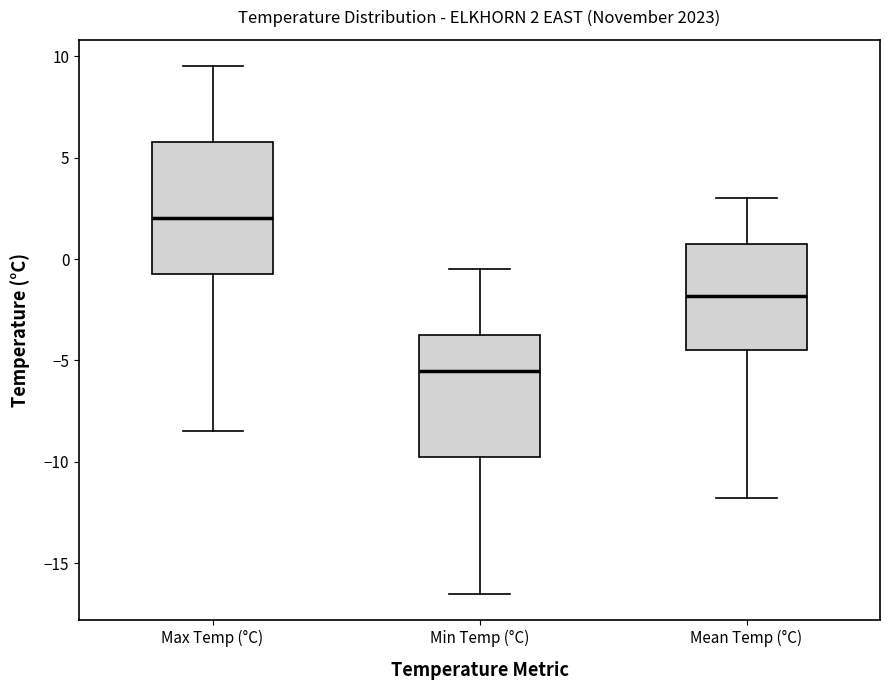

Which box is the tallest, from its lower edge to its upper edge?

Max Temp (°C)